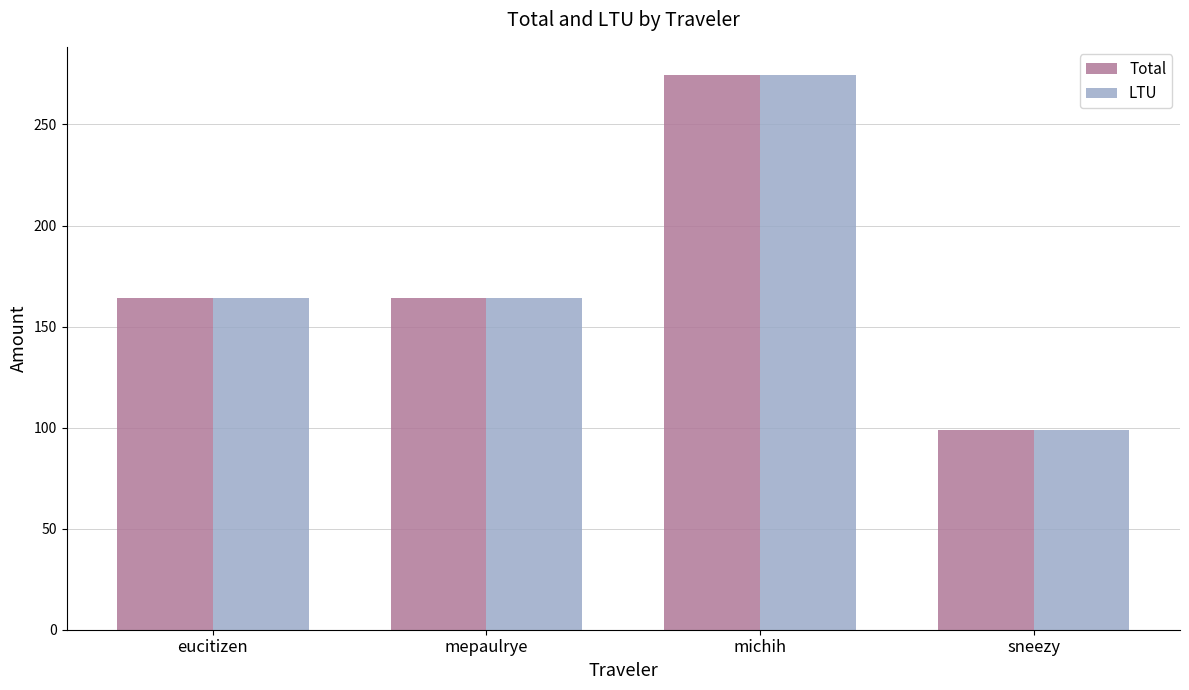

Is the value of LTU at sneezy greater than the value of Total at mepaulrye?

No